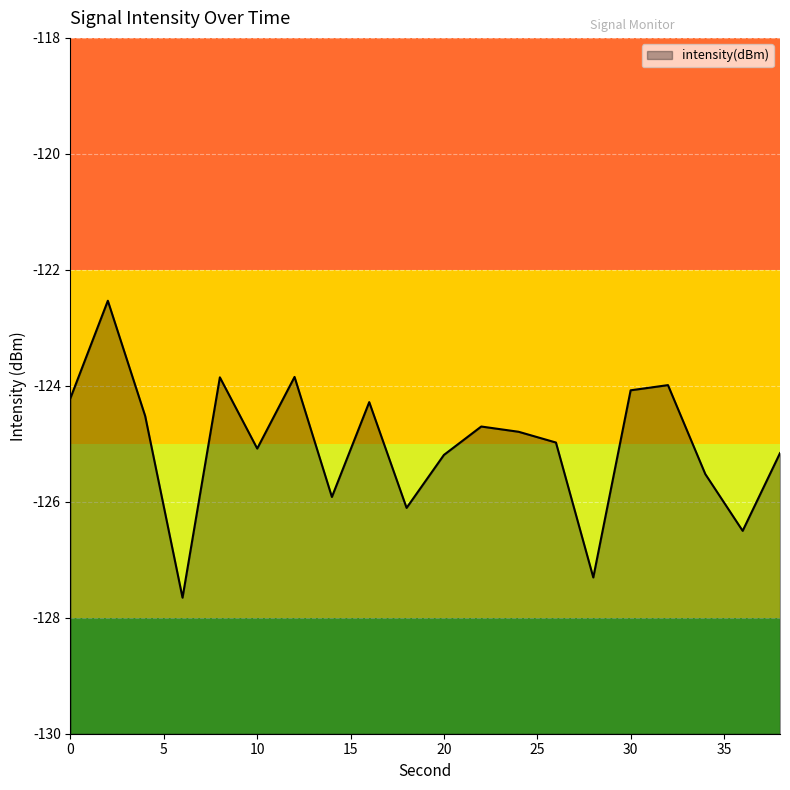

What is the change in value from 0 to 20?

-1.0